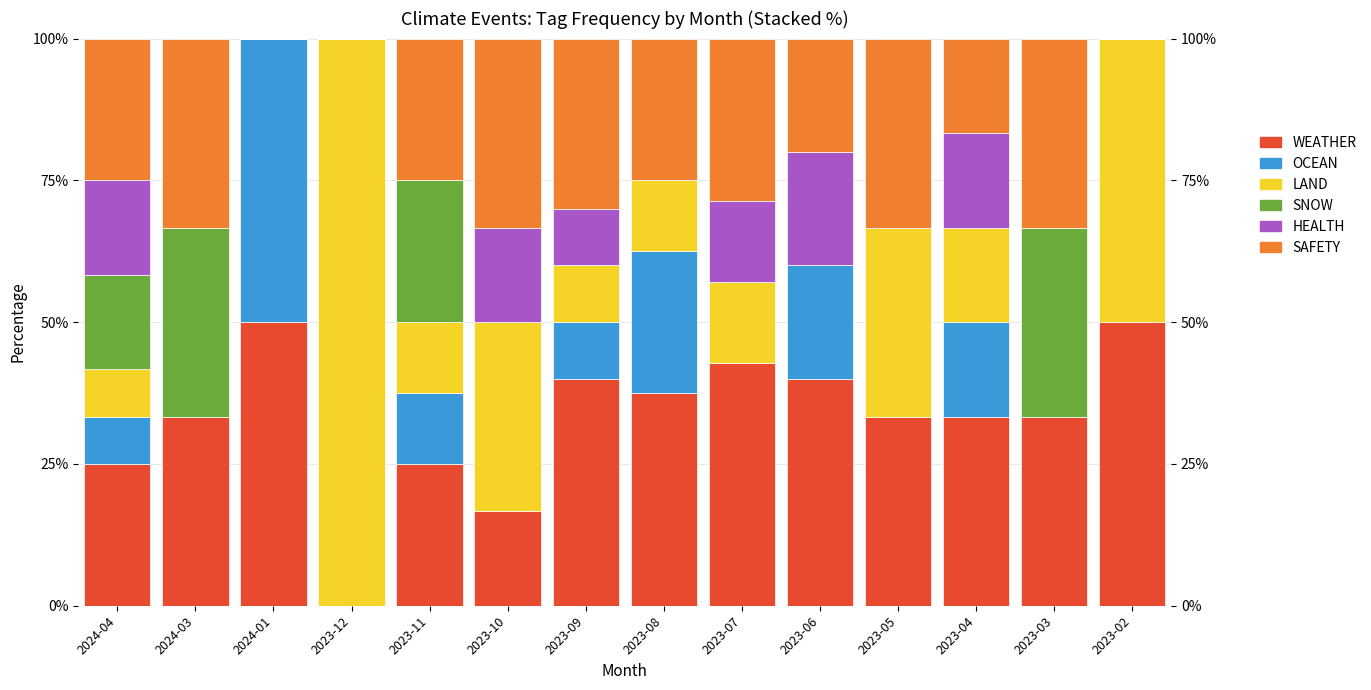

How many distinct data groups are displayed?

6